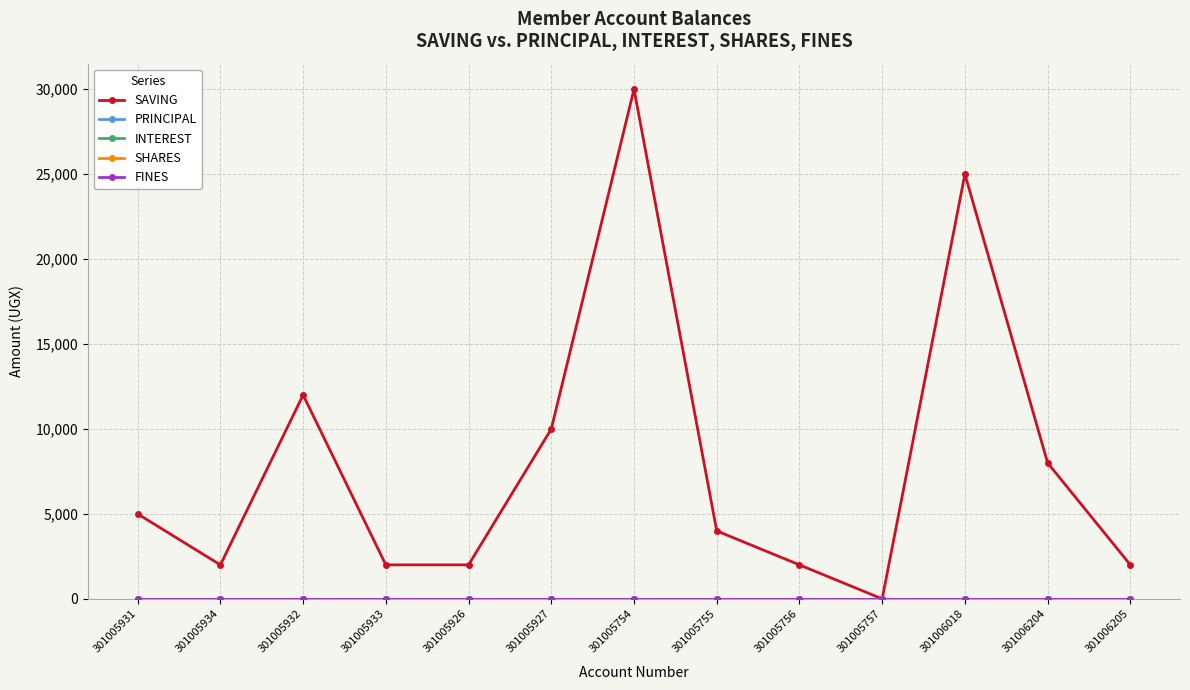

Is this an area chart (filled region under the line)?

No